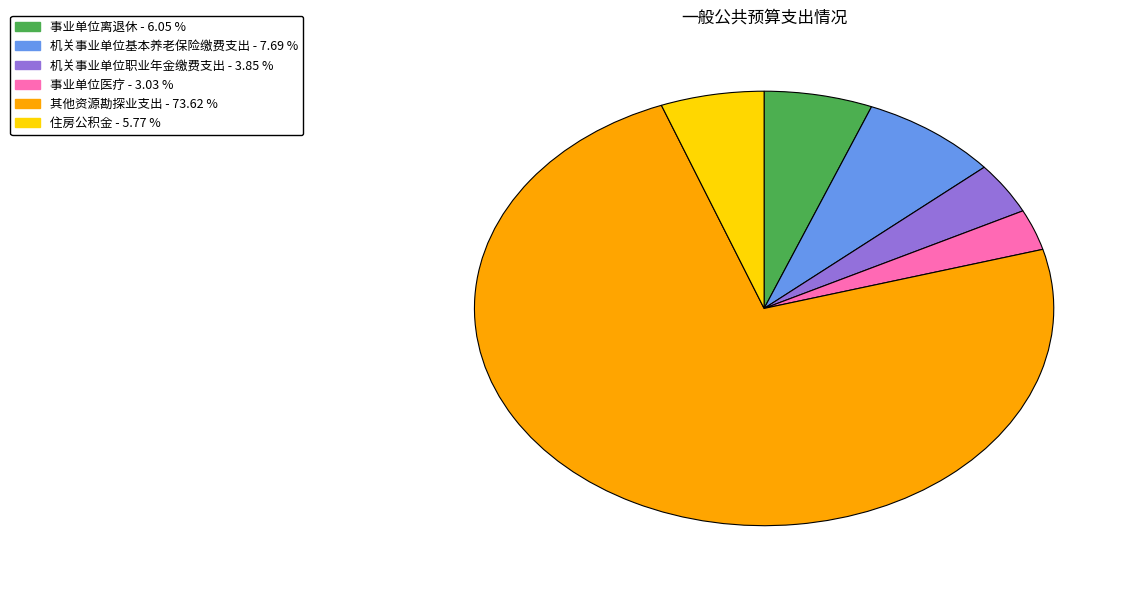

Which category has the smallest portion of the pie?

事业单位医疗